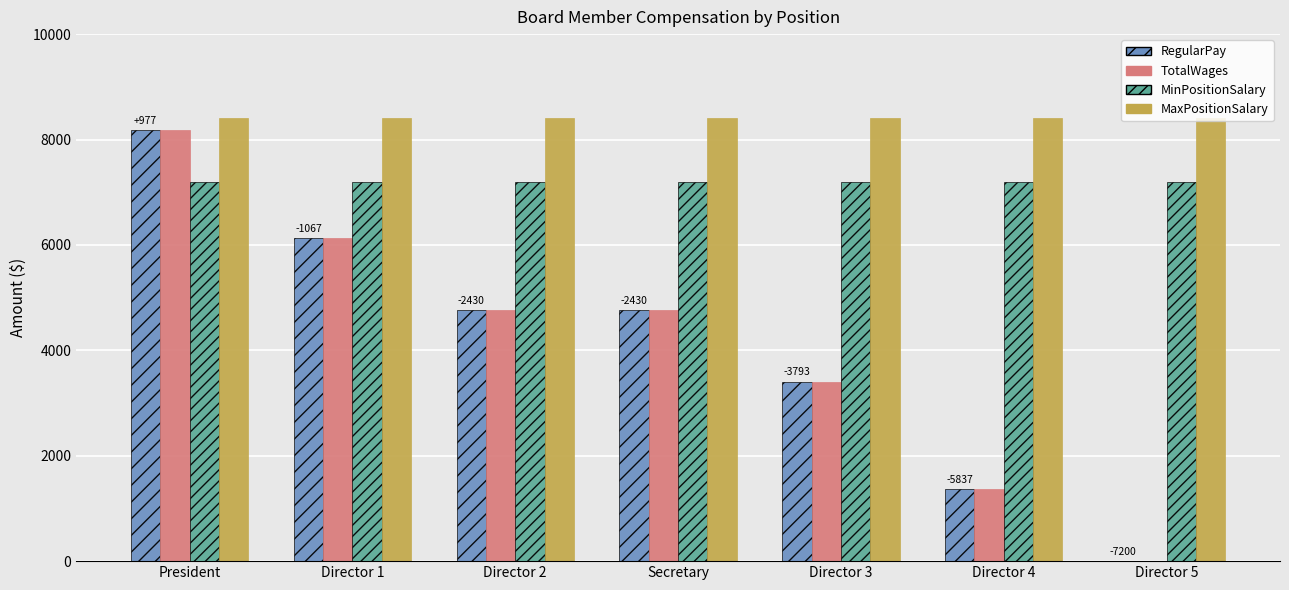

What is the approximate value of RegularPay at President?

8177